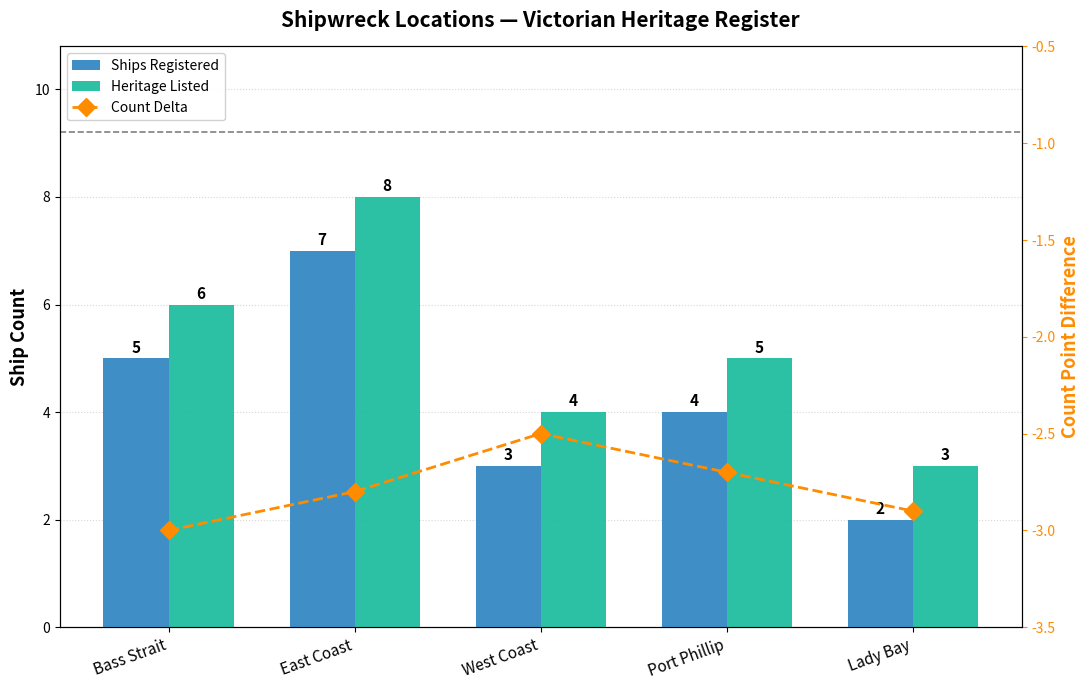

What is the average value of the Count Delta series?

-2.8